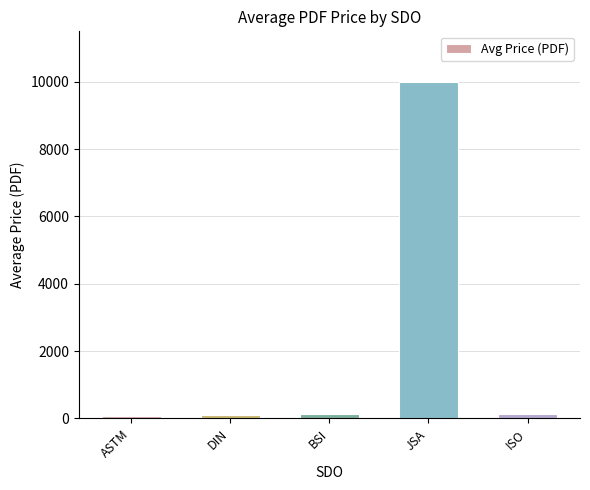

What is the value of the 2nd bar from the left?

110.9